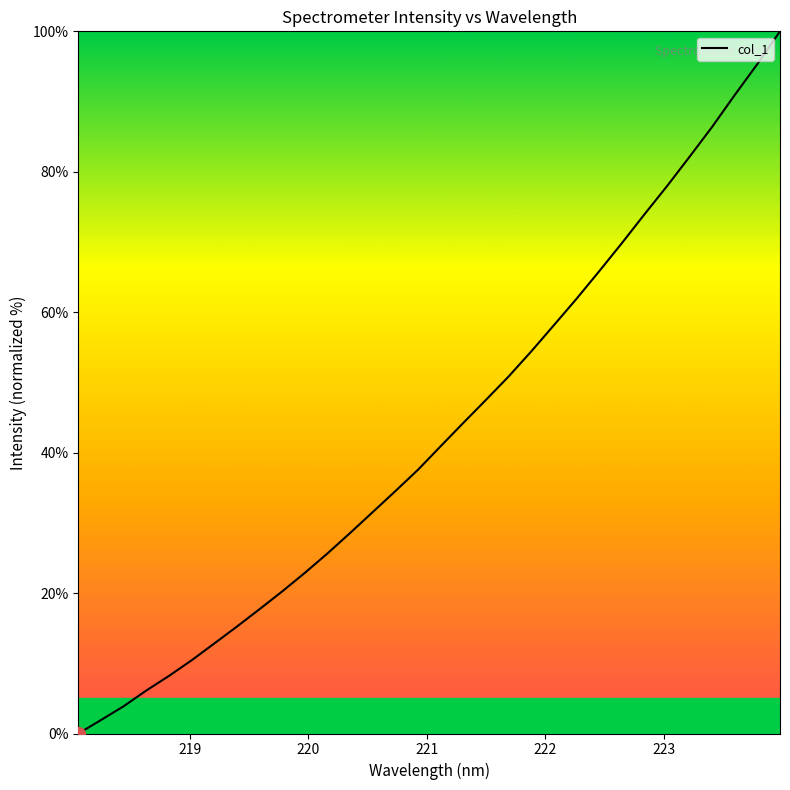

Reading right to left, what are all the values shown in this chart?

100.0	95.3	90.9	86.4	82.1	77.9	73.9	69.8	65.8	61.9	58.2	54.4	50.8	47.5	44.3	40.9	37.6	34.5	31.6	28.6	25.7	22.9	20.3	17.7	15.2	12.8	10.4	8.2	6.1	3.9	1.9	0.0